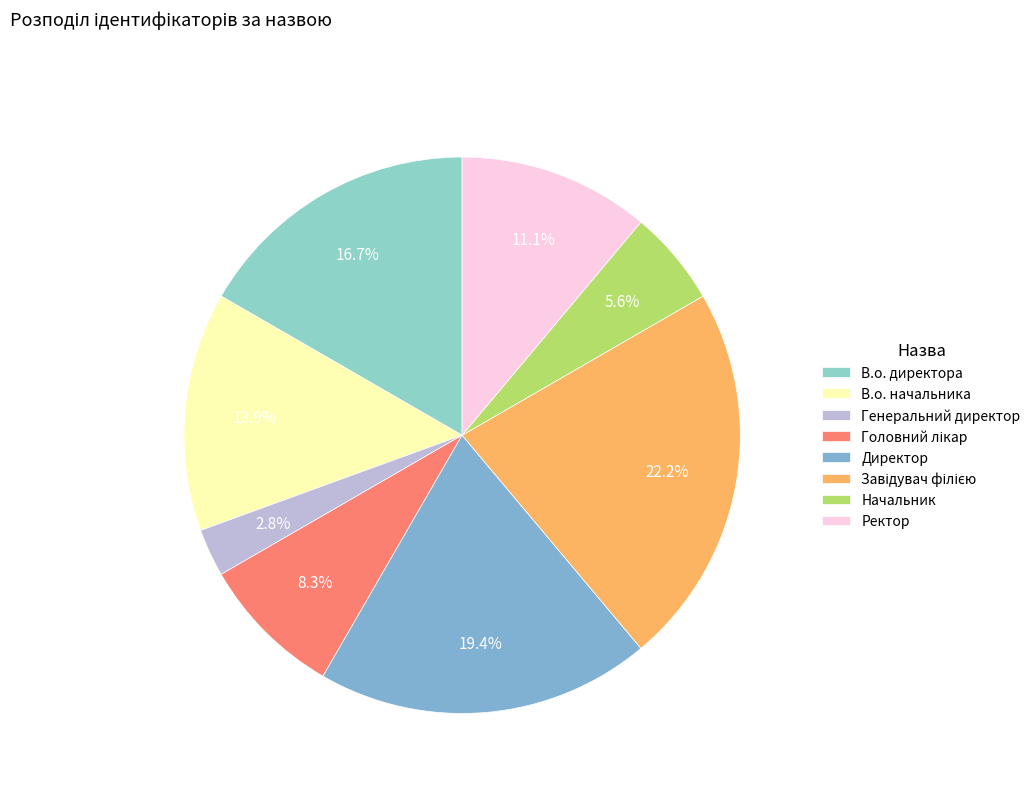

To the nearest percent, what is the average slice percentage?

12%